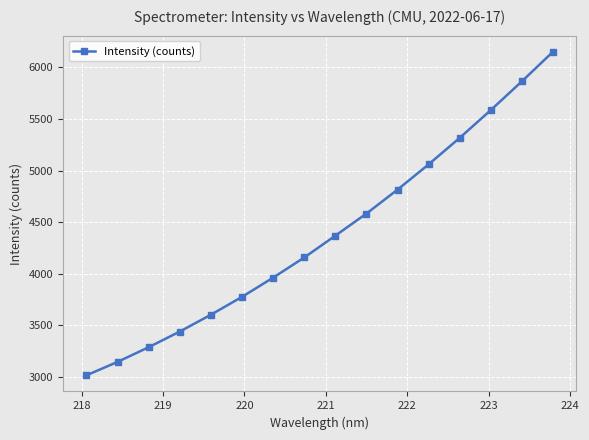

What is the value of the 16th point from the left?

6151.2